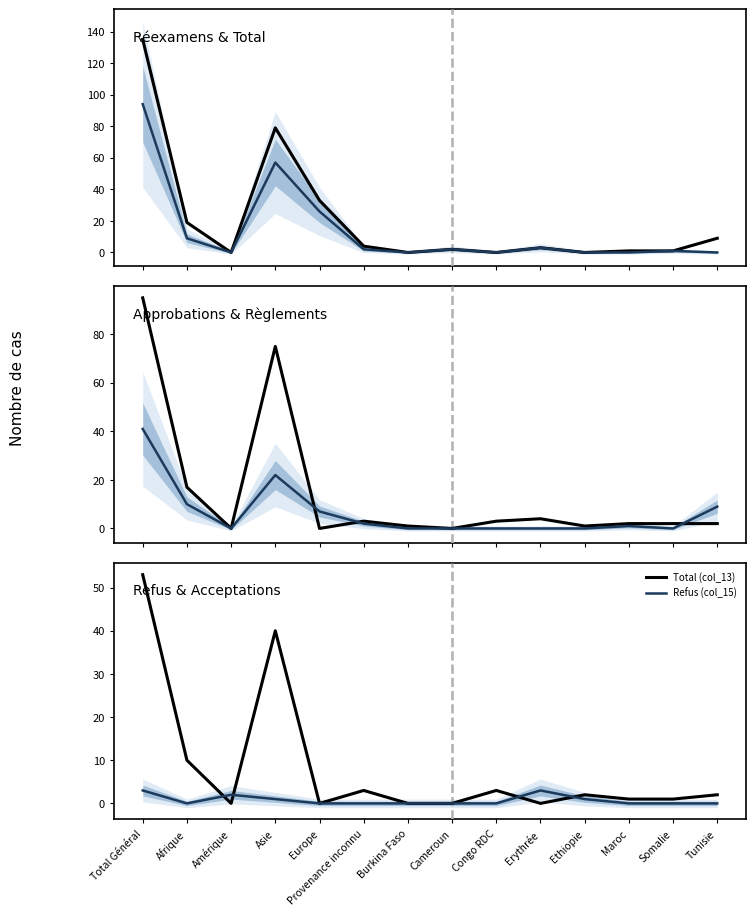

At which label does Refus (col_15) first exceed 2?

Total Général